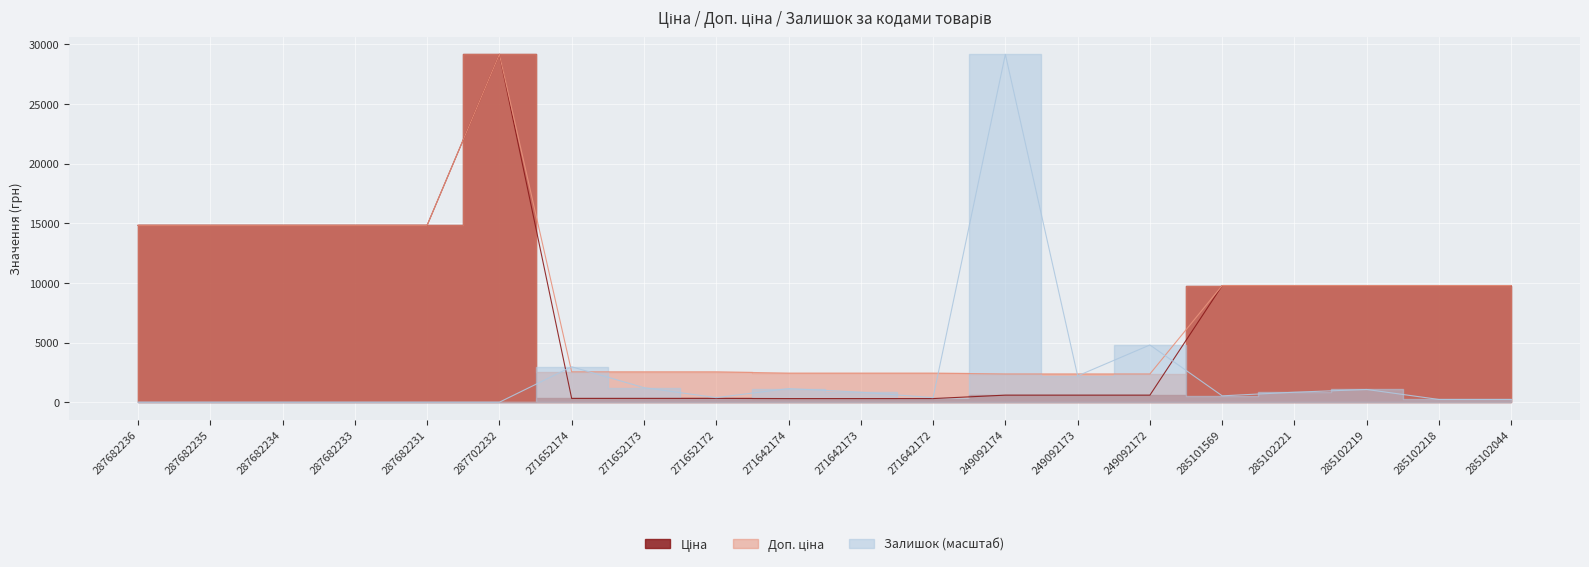

What is the difference between the maximum and minimum values in the Ціна series?

28848.2